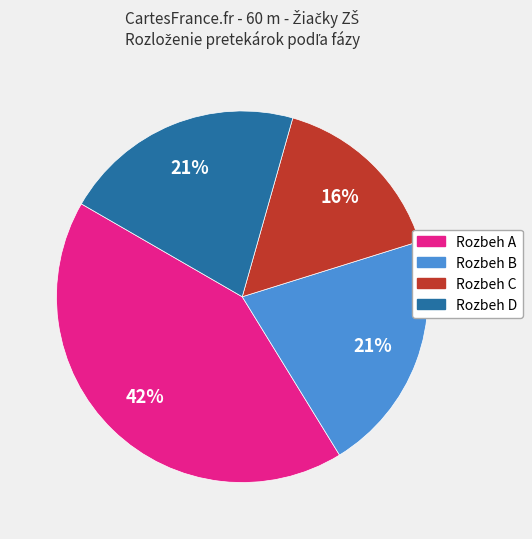

To the nearest percent, what is the difference between the largest and smallest slice percentages?

26%